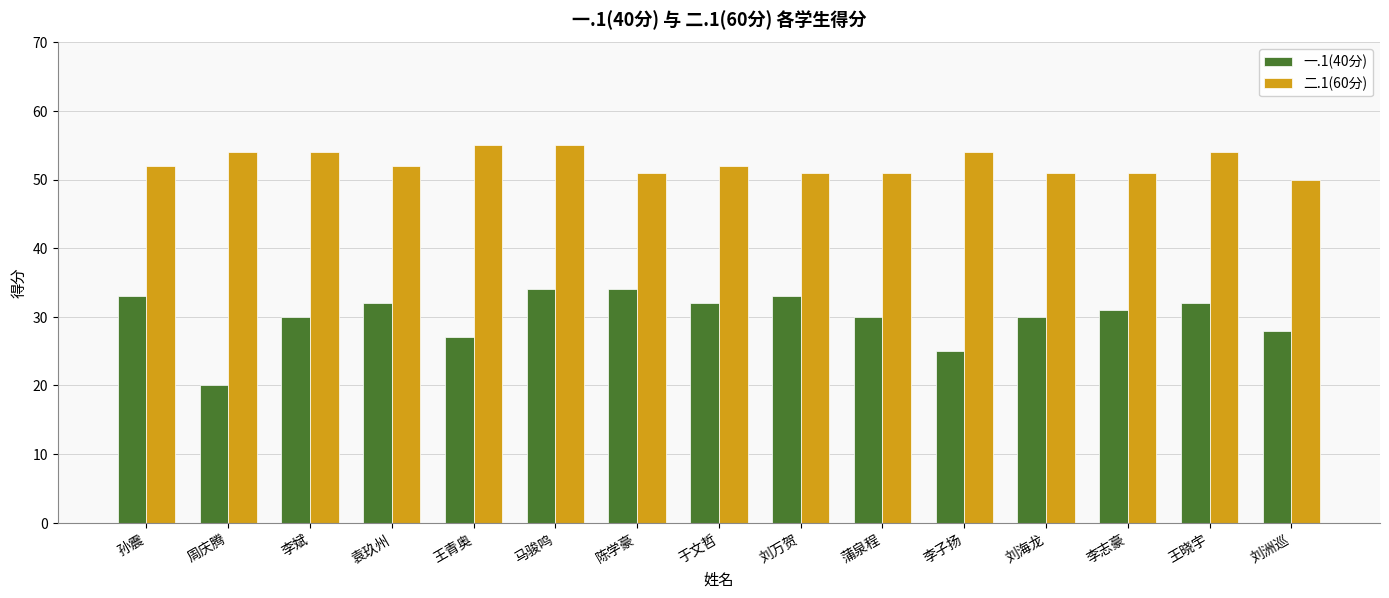

What is the minimum value shown in the chart?

20